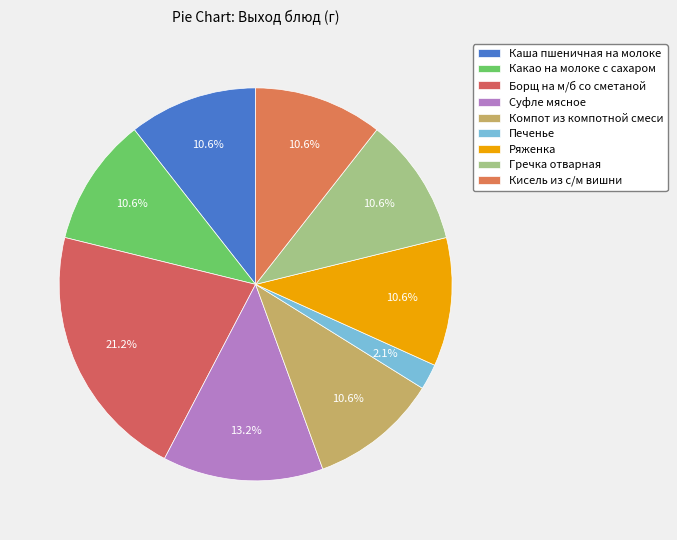

Is there a majority slice in this chart?

No